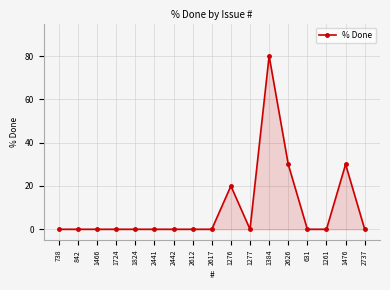

What is the label of the 13th point from the right?

1824